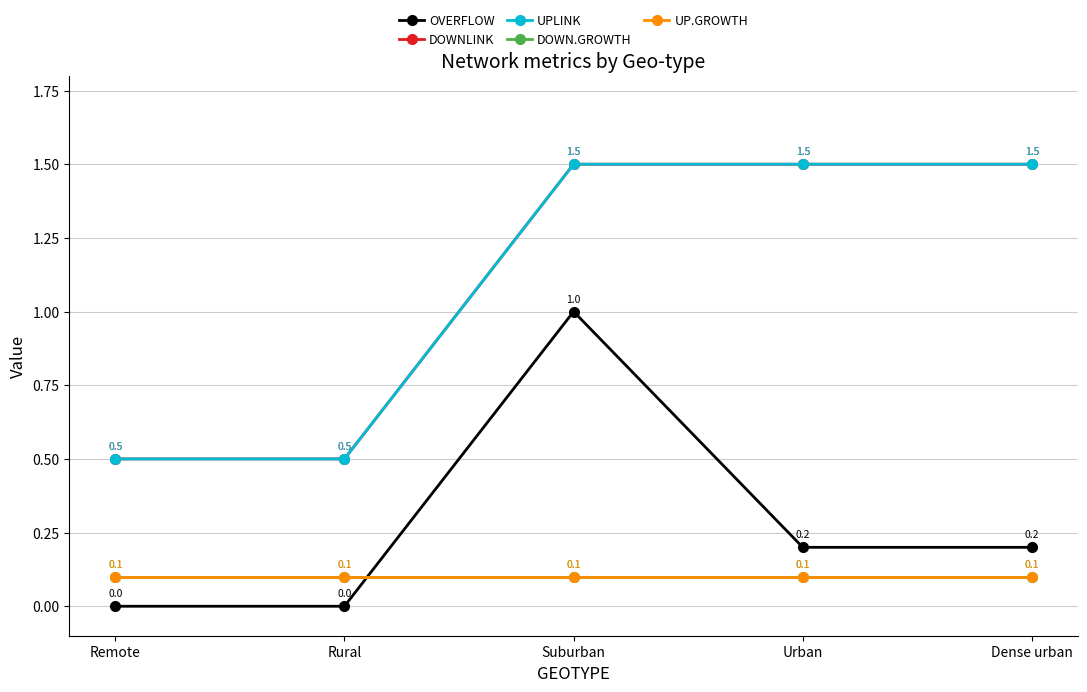

True or false: UP.GROWTH and UPLINK cross at least once.

False